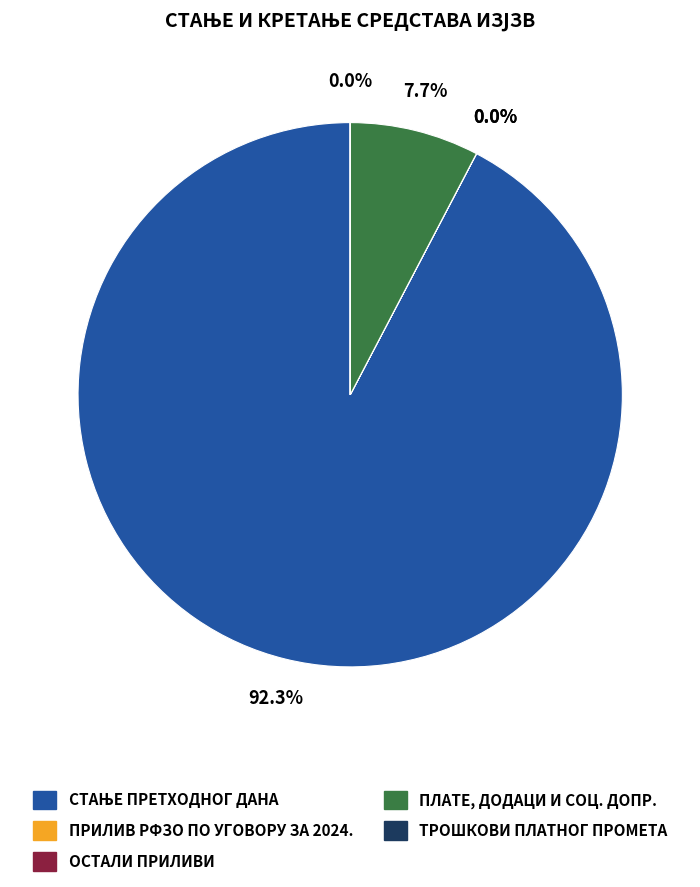

Which slice is the smallest?

ТРОШКОВИ ПЛАТНОГ ПРОМЕТА